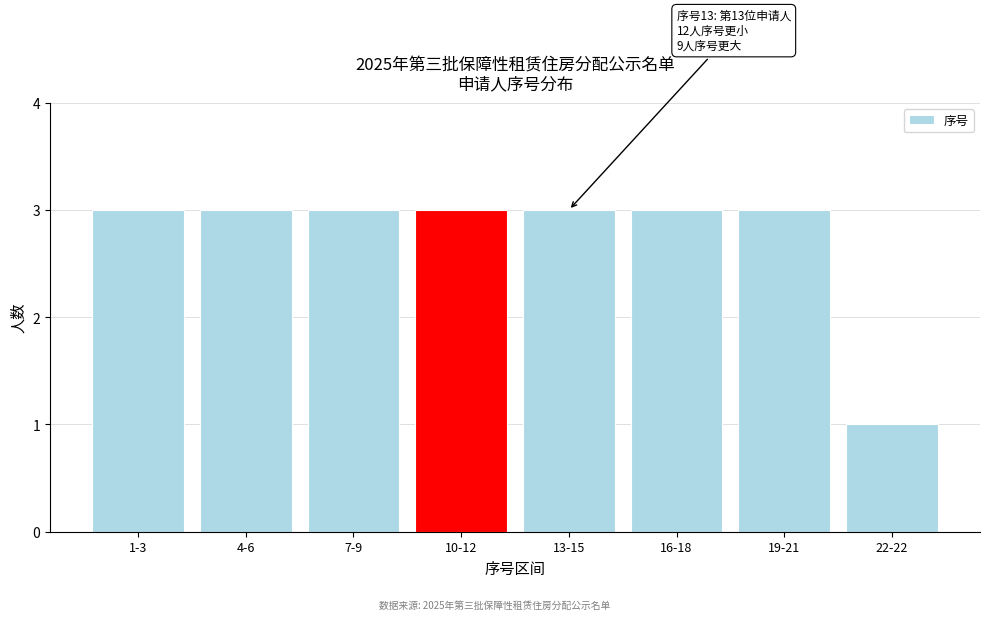

Reading left to right, transcribe all the data shown in this chart.

3	3	3	3	3	3	3	1